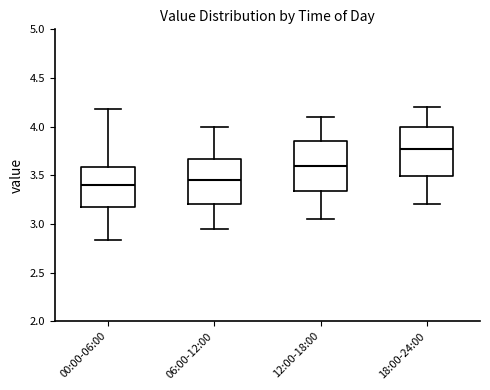

Reading left to right, transcribe this box plot: for each box, give where its median line is, the range the box spans, and where its two whiskers end, as read against the y-axis. The values are not printed on the chart, so give them approximately, as read against the axis.

00:00-06:00: median 3.40, box 3.15 to 3.60, whiskers 2.85 to 4.20
06:00-12:00: median 3.45, box 3.20 to 3.65, whiskers 2.95 to 4.00
12:00-18:00: median 3.60, box 3.35 to 3.85, whiskers 3.05 to 4.10
18:00-24:00: median 3.80, box 3.50 to 4.00, whiskers 3.20 to 4.20